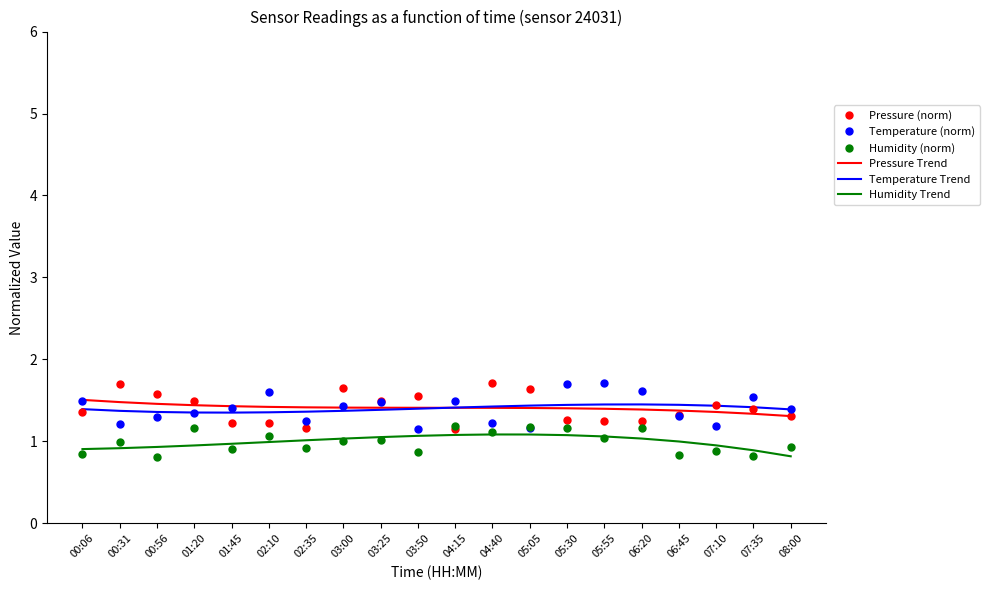

What is the minimum value shown in the chart?

0.8